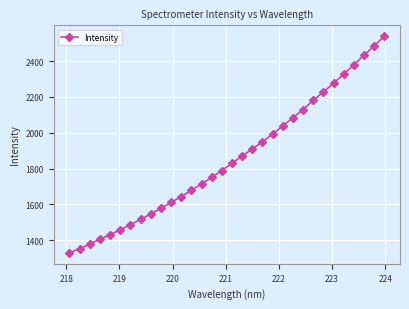

What is the value of the 23rd point from the left?

2083.9